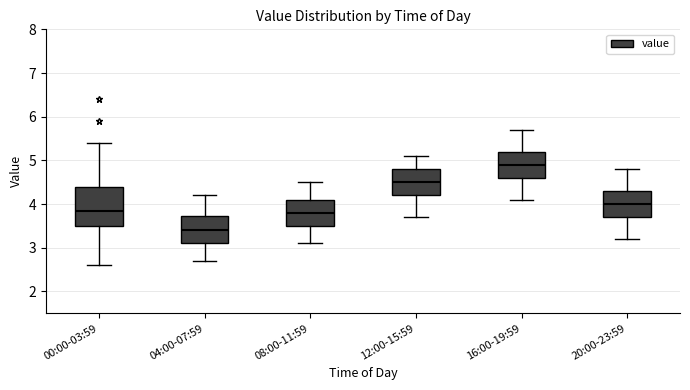

Reading left to right, read every box against the y-axis: the position of its median line, the range the box covers, and the ends of its whiskers. The values are not printed on the chart, so give them approximately, as read against the axis.

00:00-03:59: median 3.9, box 3.5 to 4.4, whiskers 2.6 to 5.4
04:00-07:59: median 3.4, box 3.1 to 3.7, whiskers 2.7 to 4.2
08:00-11:59: median 3.8, box 3.5 to 4.1, whiskers 3.1 to 4.5
12:00-15:59: median 4.5, box 4.2 to 4.8, whiskers 3.7 to 5.1
16:00-19:59: median 4.9, box 4.6 to 5.2, whiskers 4.1 to 5.7
20:00-23:59: median 4.0, box 3.7 to 4.3, whiskers 3.2 to 4.8